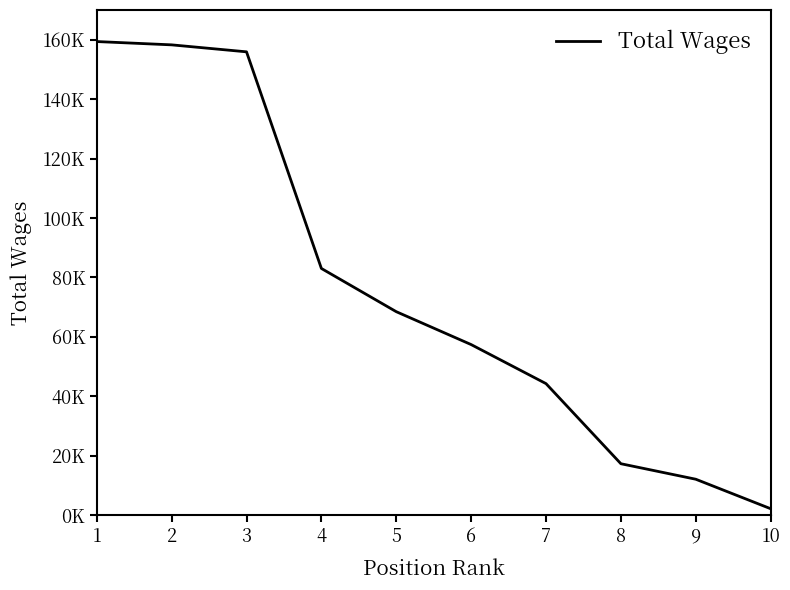

Is this an area chart (filled region under the line)?

No